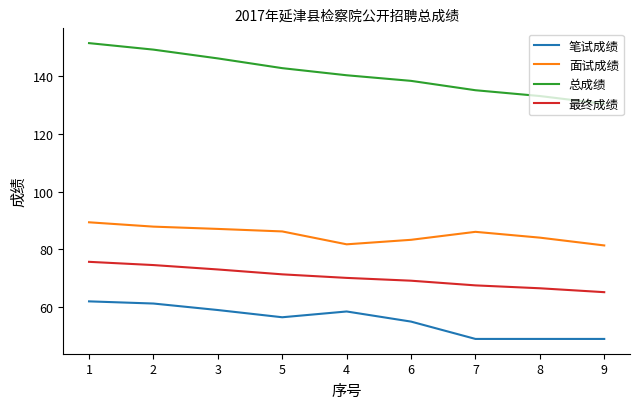

What is the total value across all series at 5?

356.8